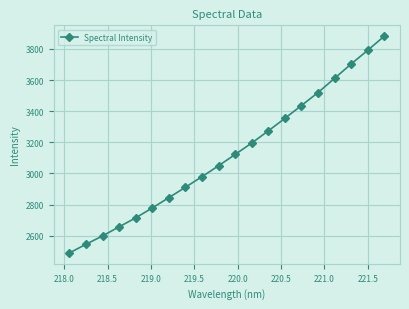

What is the minimum value shown in the chart?

2489.0